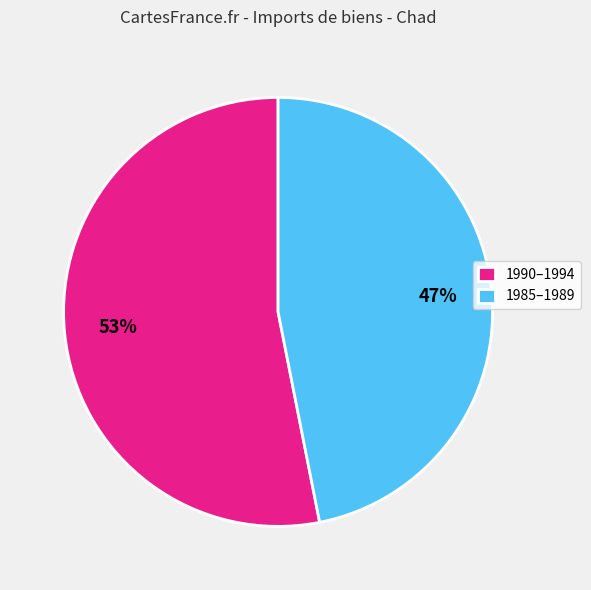

Is there any slice that represents more than half of the pie?

Yes